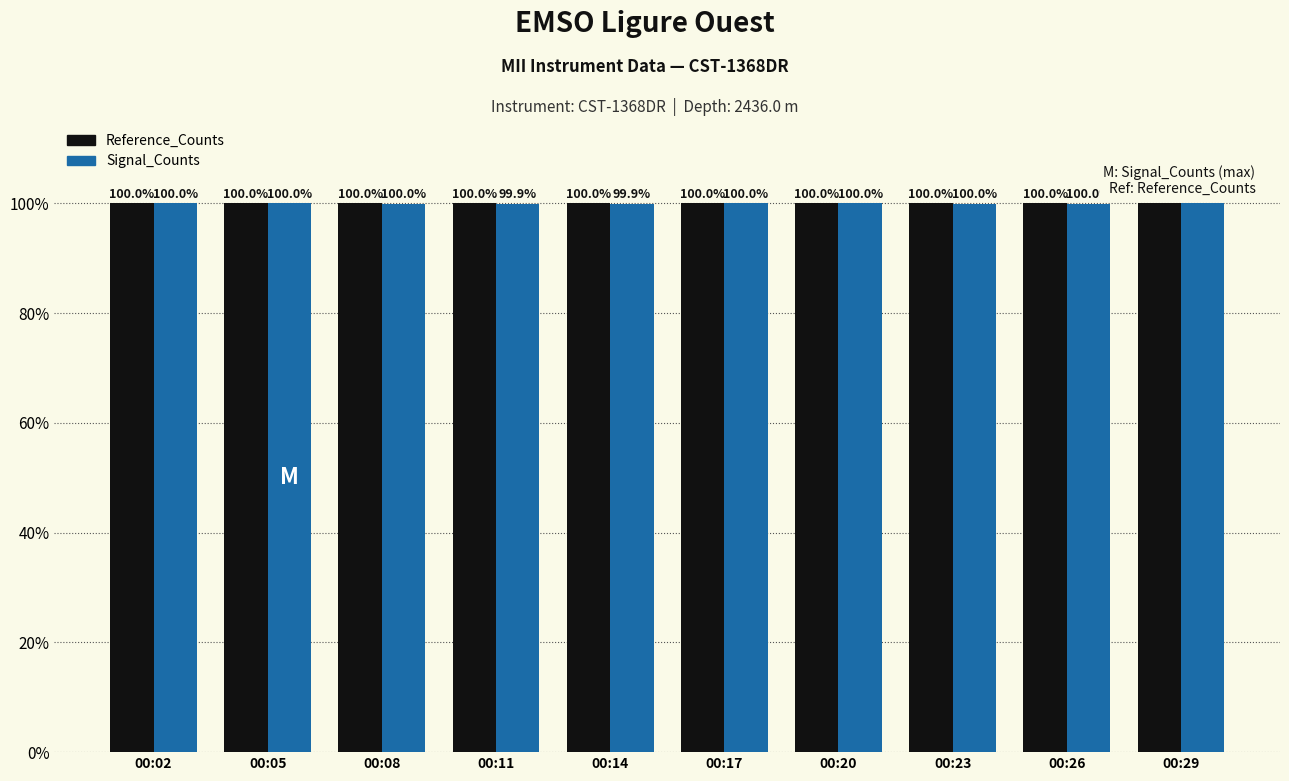

What is the difference between the second highest and minimum values in the Signal_Counts series?

0.1